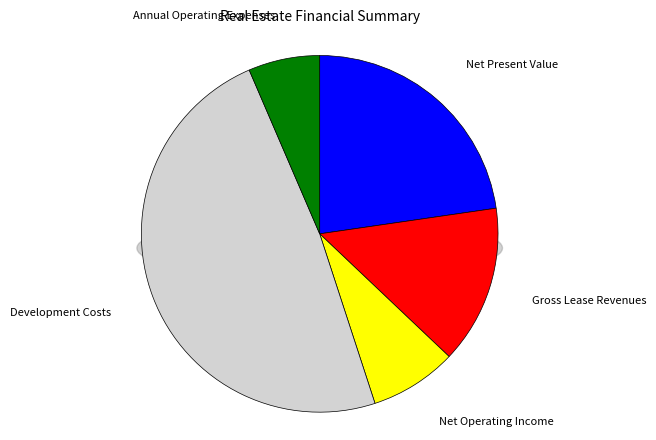

True or false: Net Present Value accounts for 36% of the total.

False